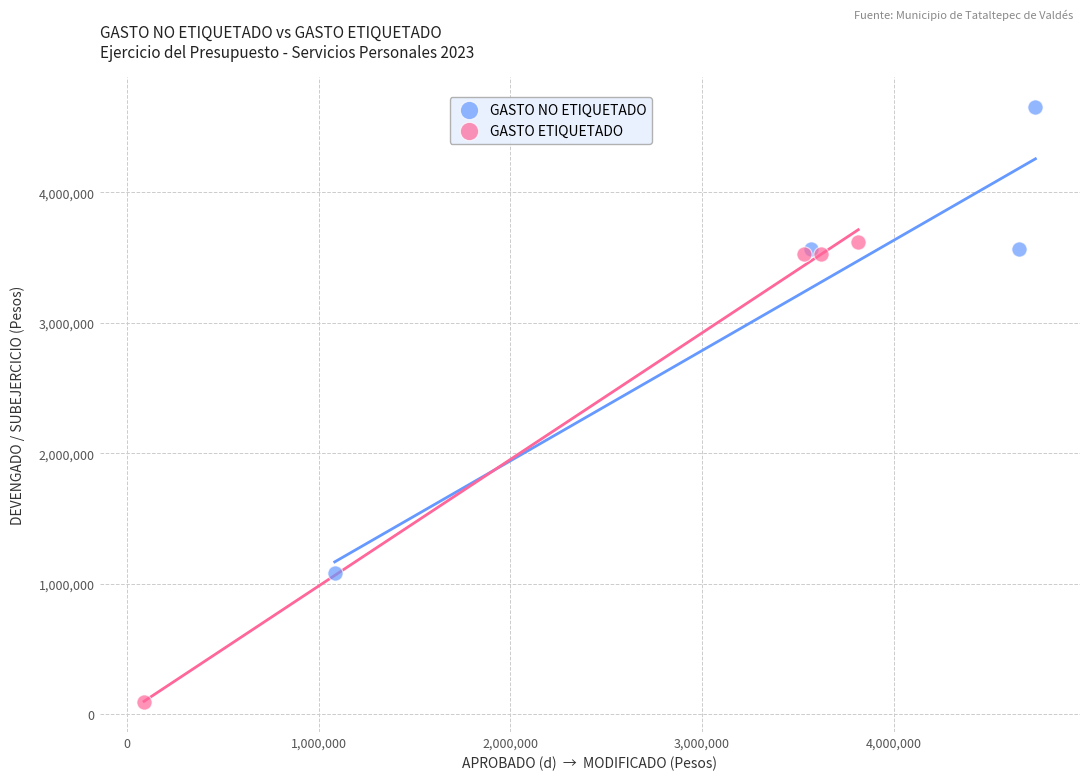

What are all the series names shown in the legend?

GASTO NO ETIQUETADO, GASTO ETIQUETADO